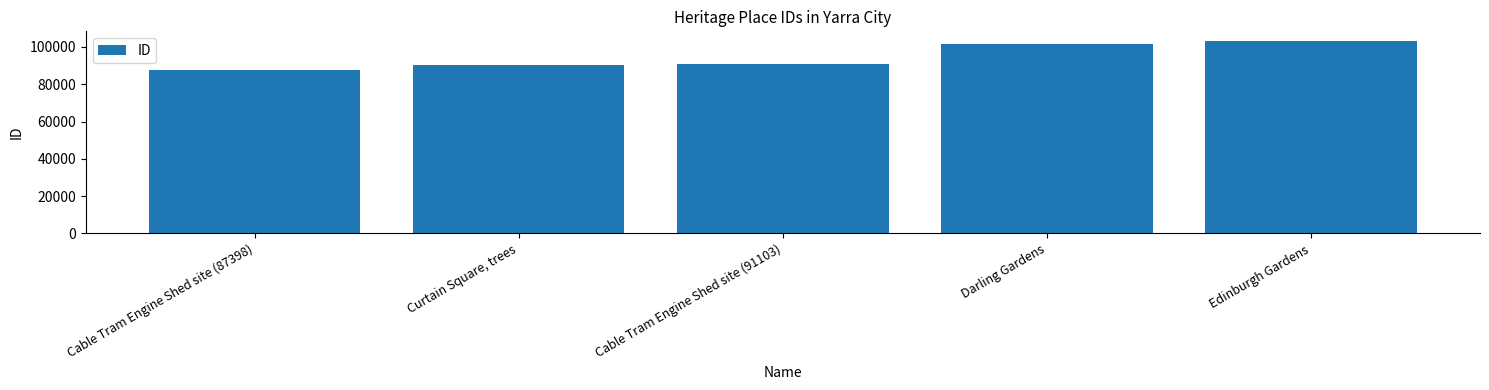

The value at Darling Gardens is 133130. True or false?

False